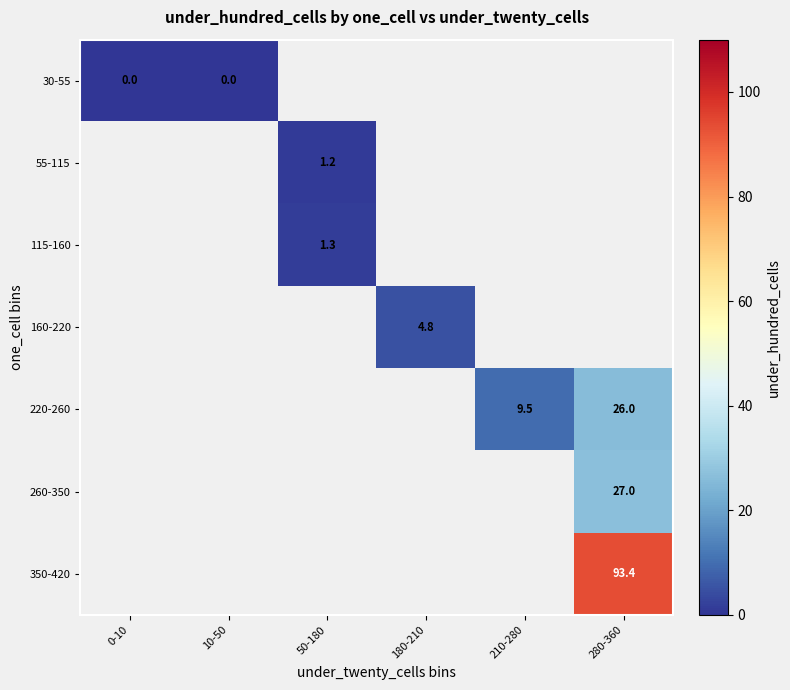

Is it true that 350-420 equals 154.4 at 280-360?

False